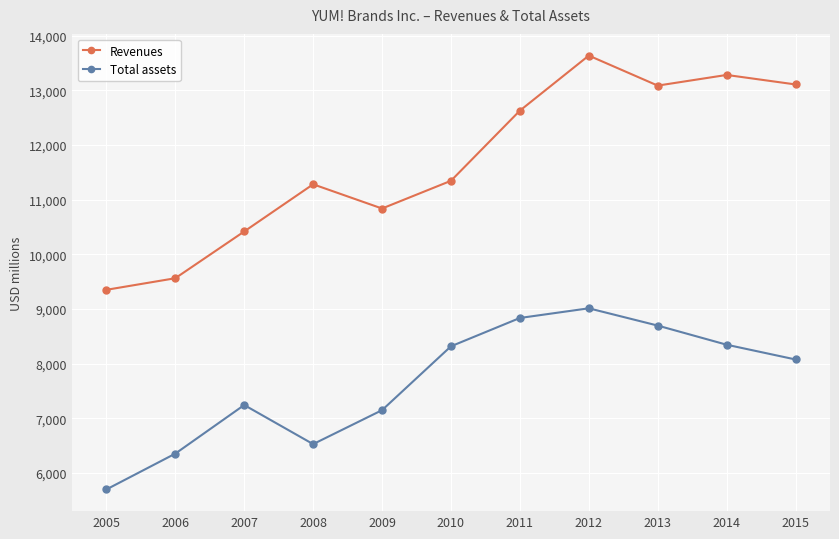

What are all the series names shown in the legend?

Revenues, Total assets